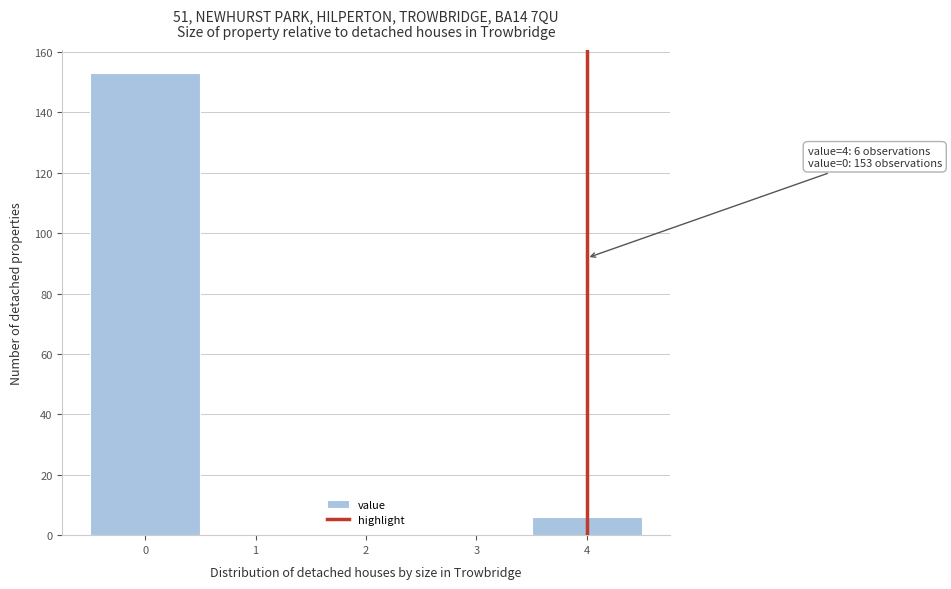

Over which range of the x-axis is the bar tallest?

-0.5 to 0.5